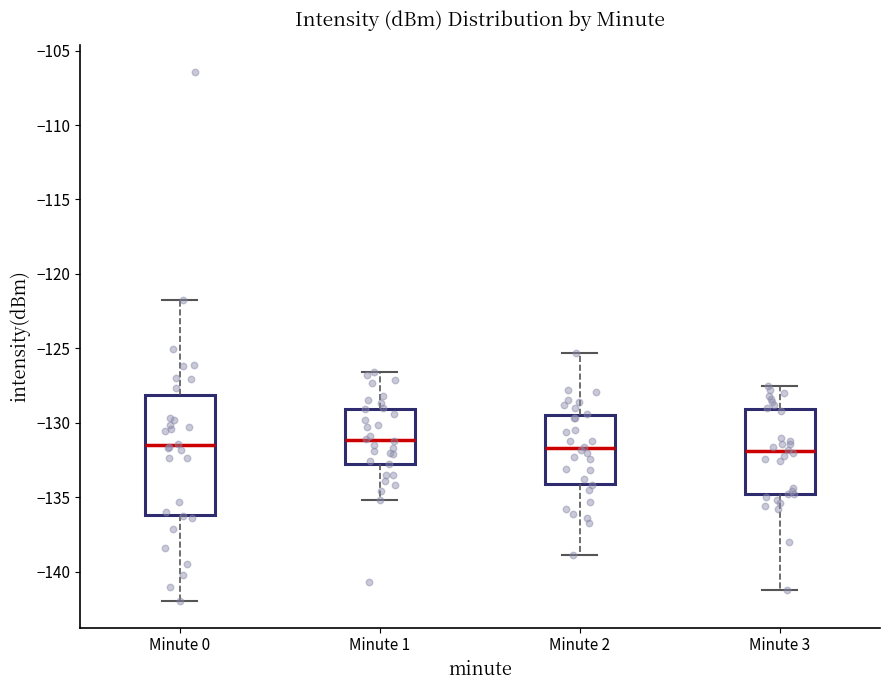

Which box is the tallest, from its lower edge to its upper edge?

Minute 0